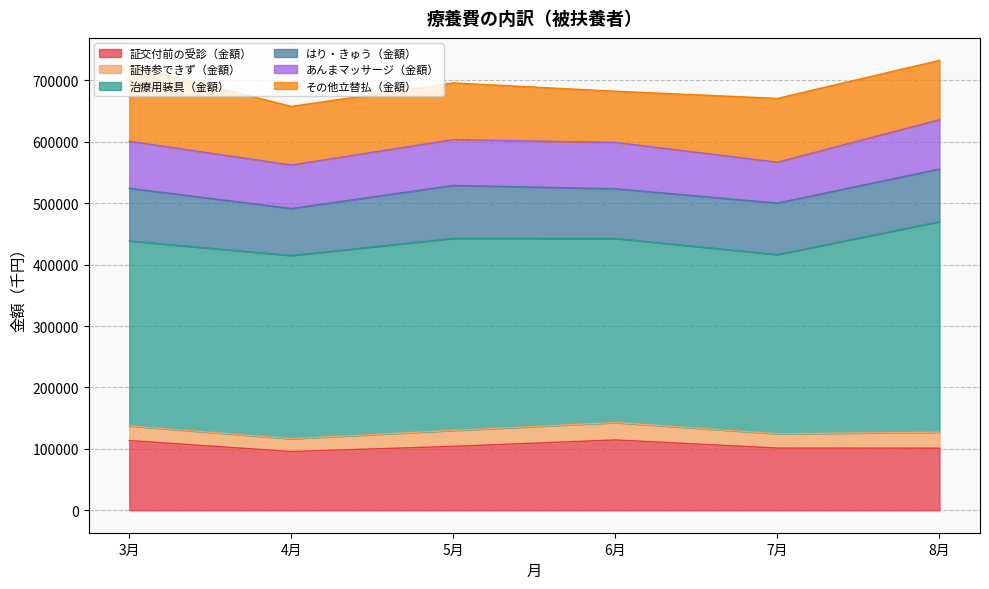

Read the あんまマッサージ（金額） value at 7月.

66614.2